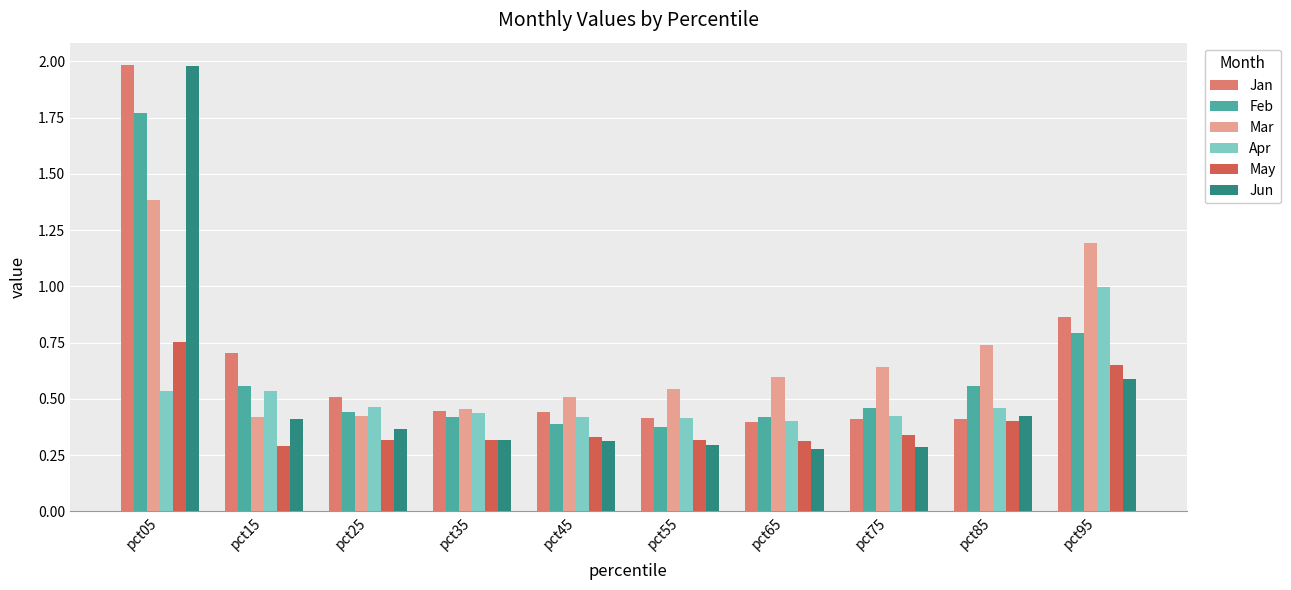

Where is Jan nearest to the value 1?

pct95